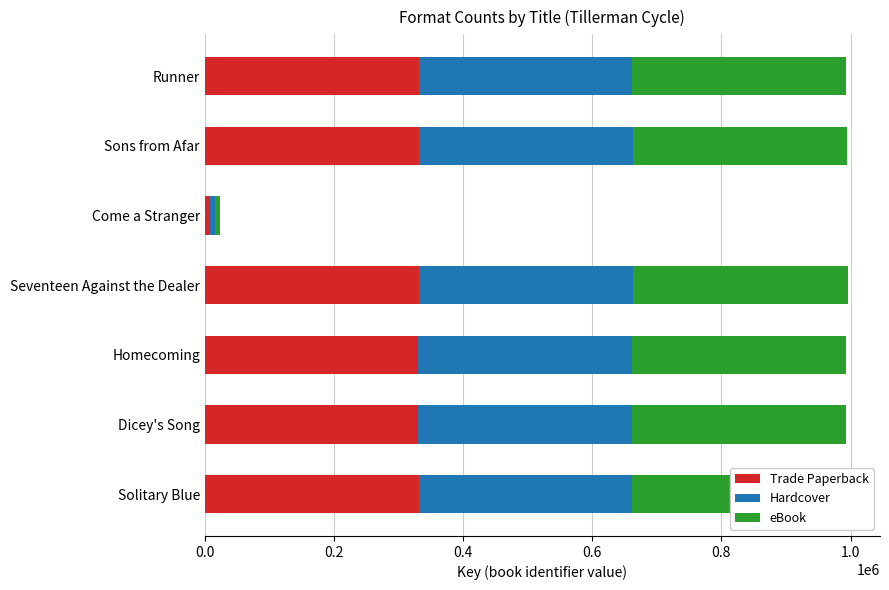

What is the maximum value for Trade Paperback?

331959